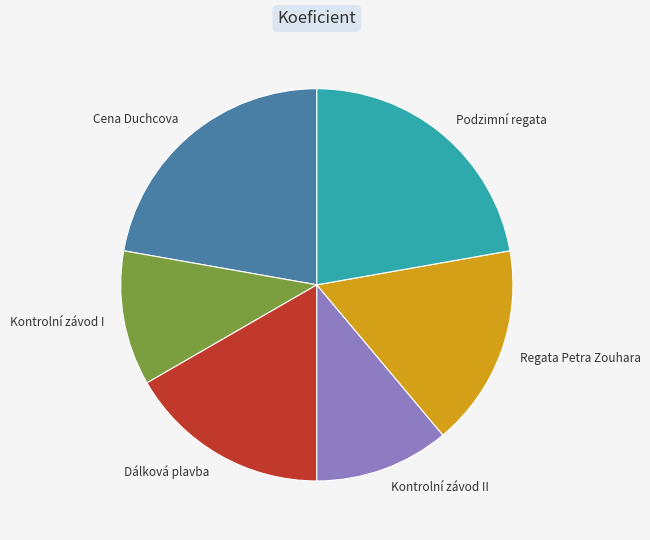

Between Kontrolní závod II and Regata Petra Zouhara, which is larger?

Regata Petra Zouhara